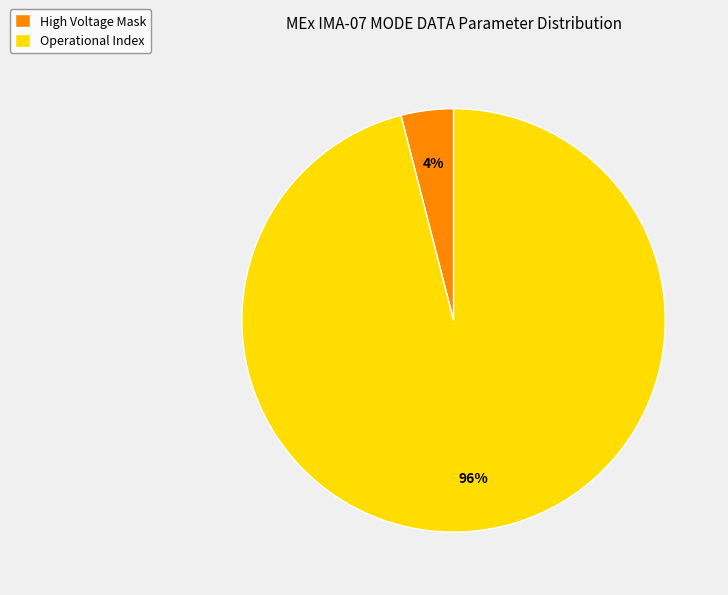

Which slice is the smallest?

High Voltage Mask